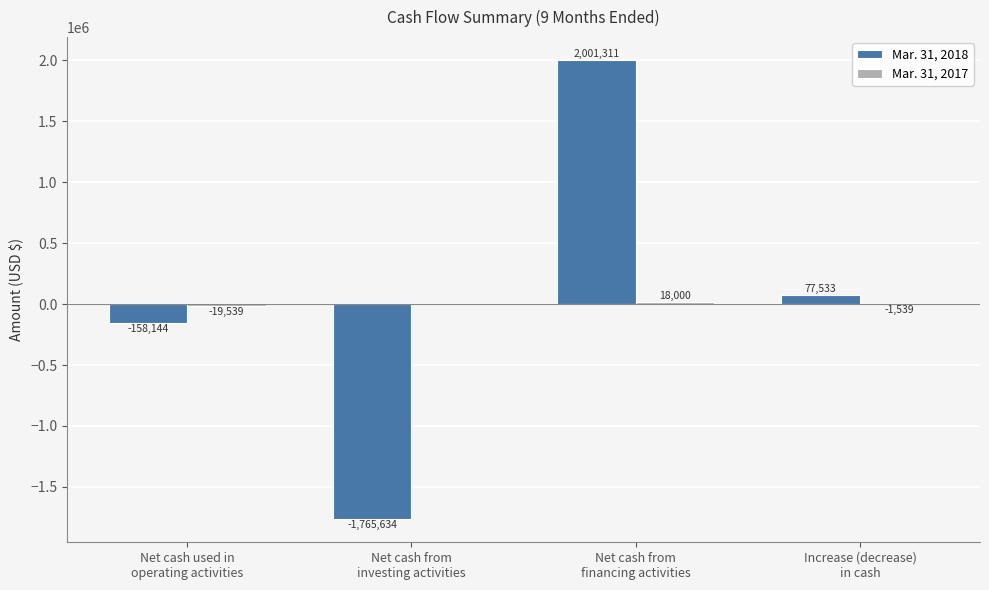

Count the number of data series in this chart.

2